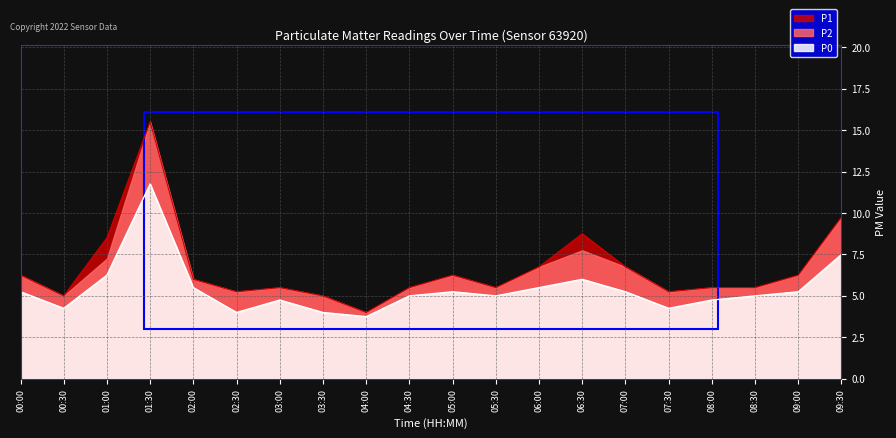

What are all the series names shown in the legend?

P1, P2, P0